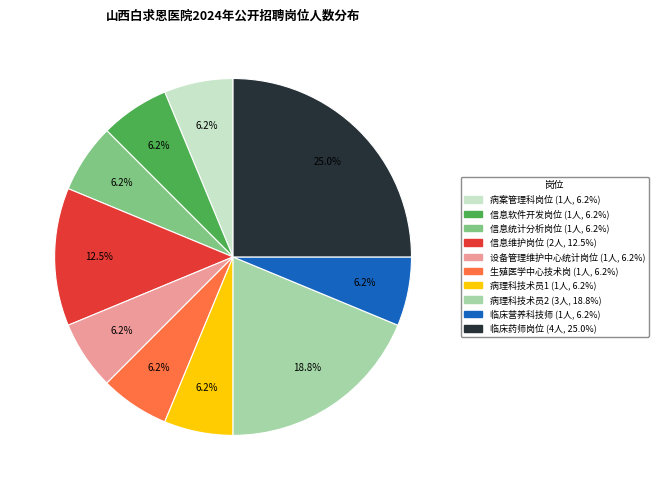

Is it true that 信息统计分析岗位 is 20% of the pie?

False